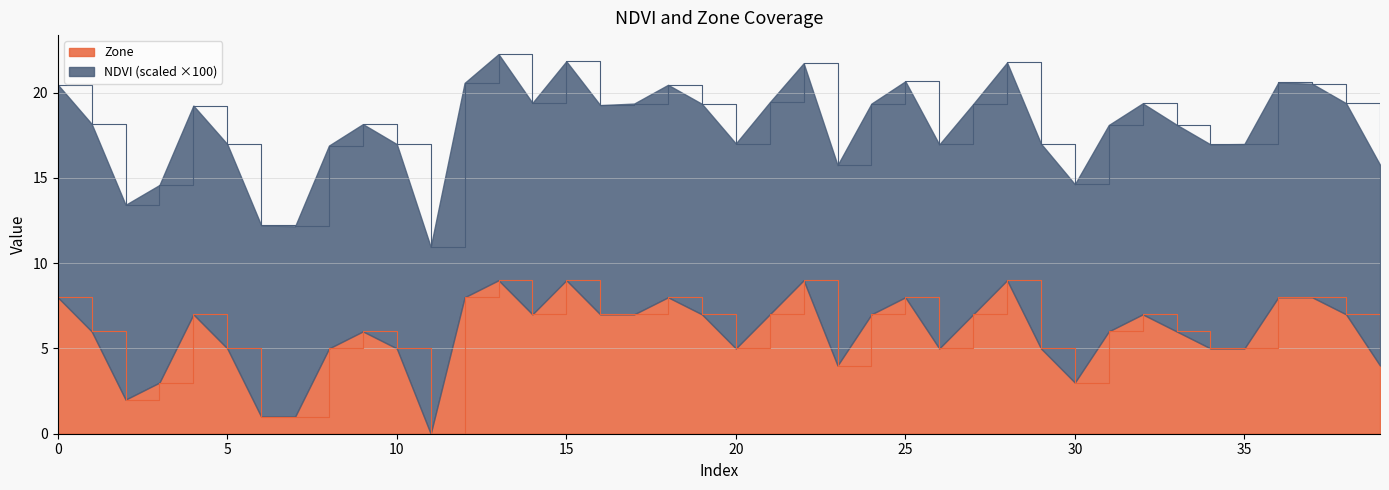

True or false: Zone and NDVI intersect in this chart.

False